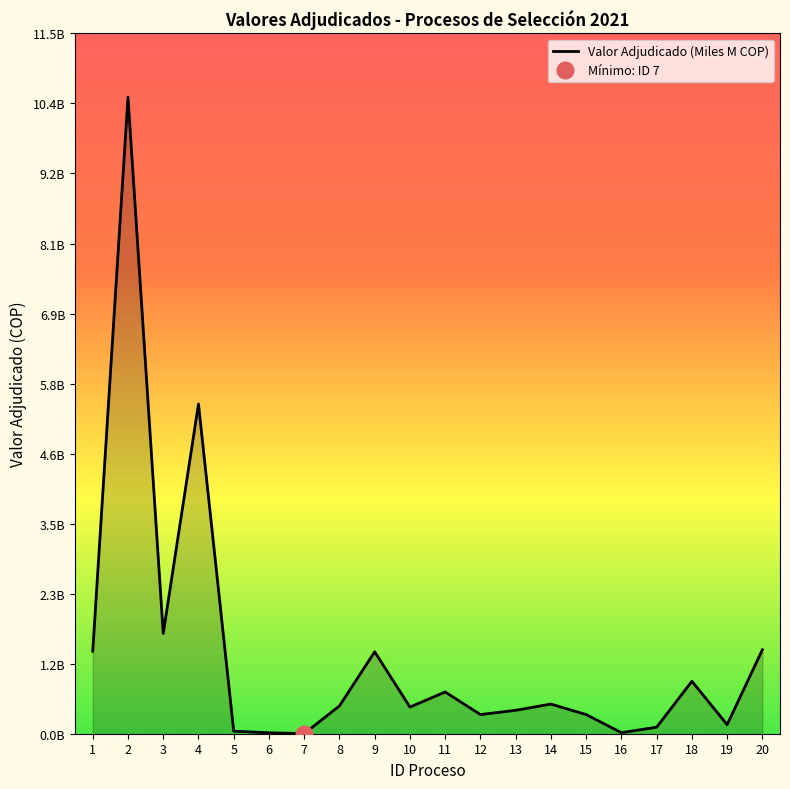

True or false: the data shows 28560000 at 6.

True